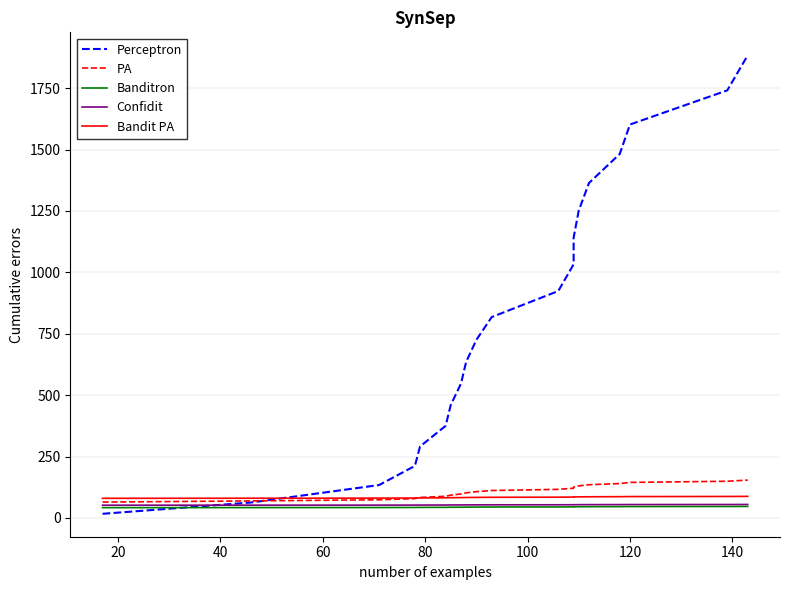

What are all the series names shown in the legend?

Perceptron, PA, Banditron, Confidit, Bandit PA